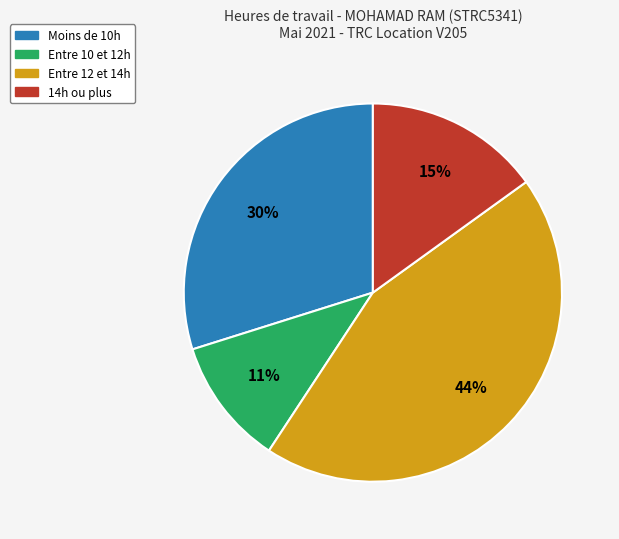

To the nearest percent, what is the average slice percentage?

25%